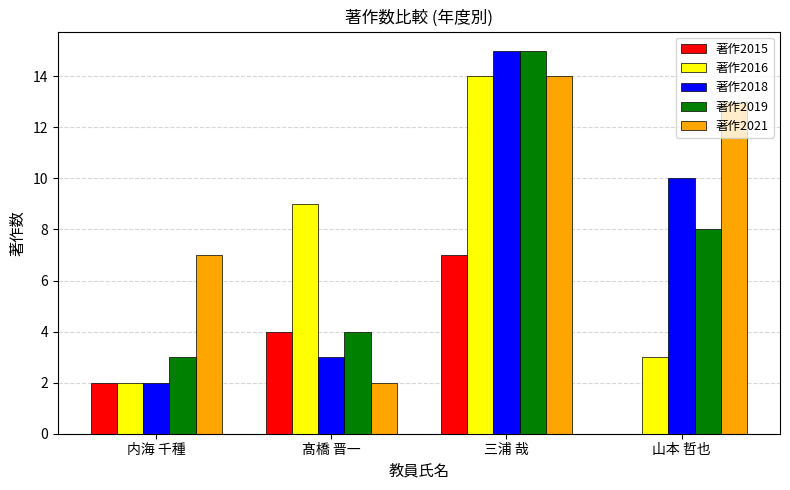

At which label is 著作2016 closest to 8?

髙橋 晋一